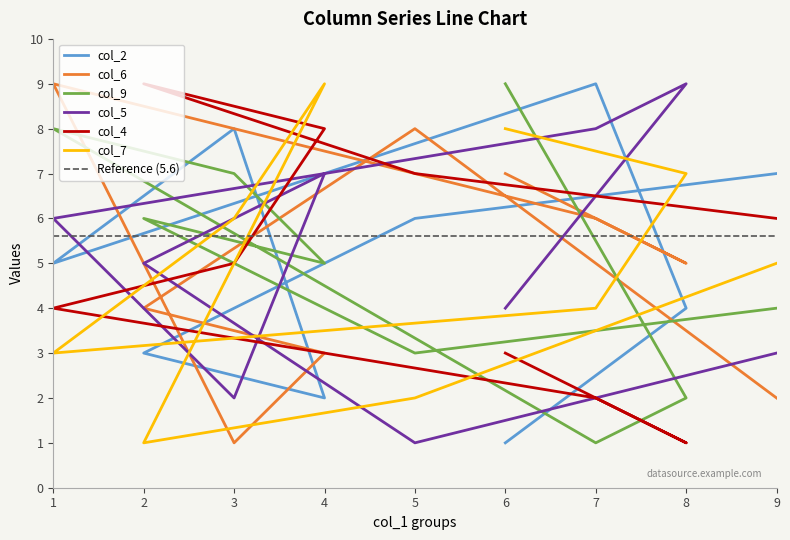

The value of col_5 at 4 is 12. True or false?

False